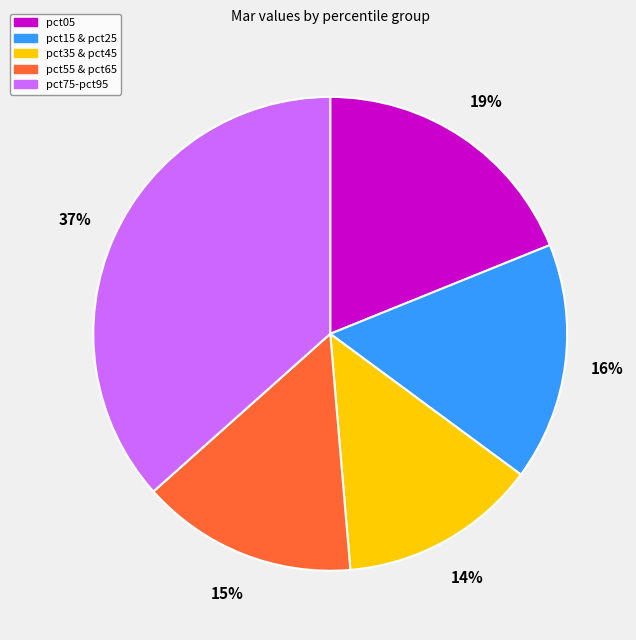

How many slices are in this pie chart?

5